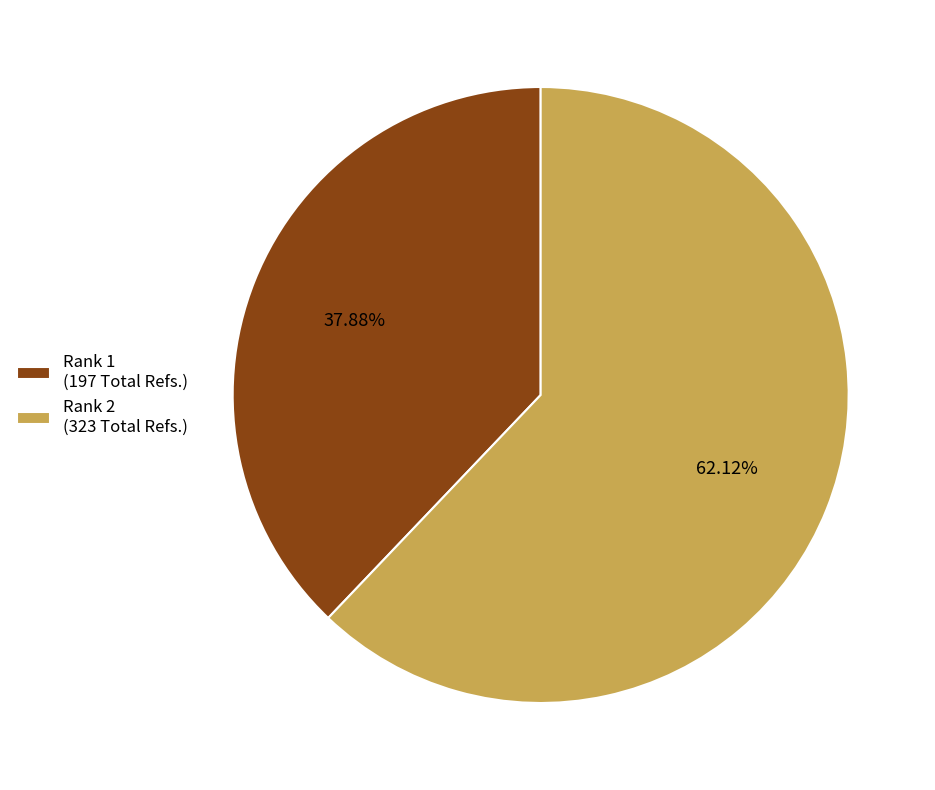

Does any single category account for the majority?

Yes